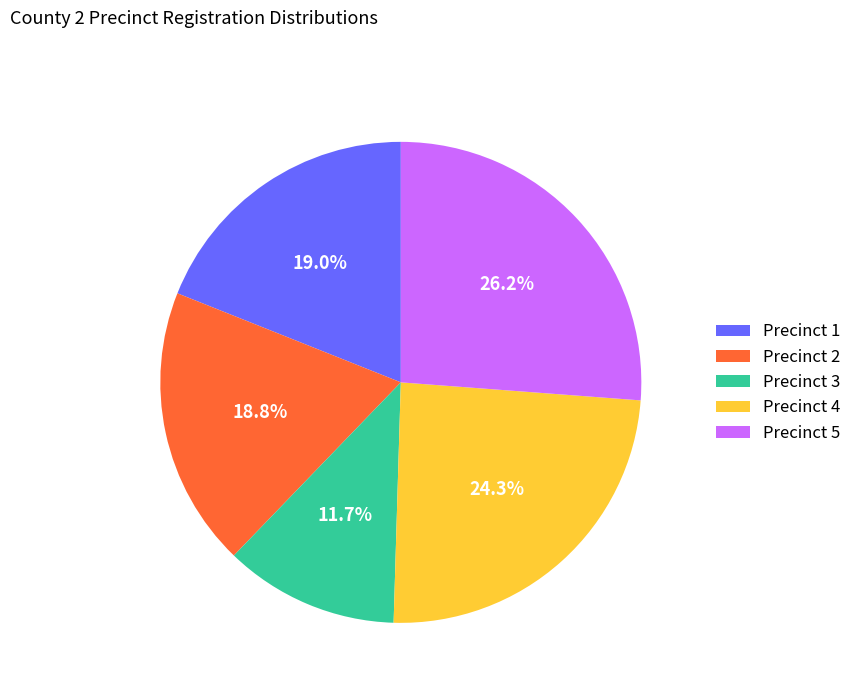

Approximately how many times larger is the value at Precinct 4 compared to Precinct 2?

1.3